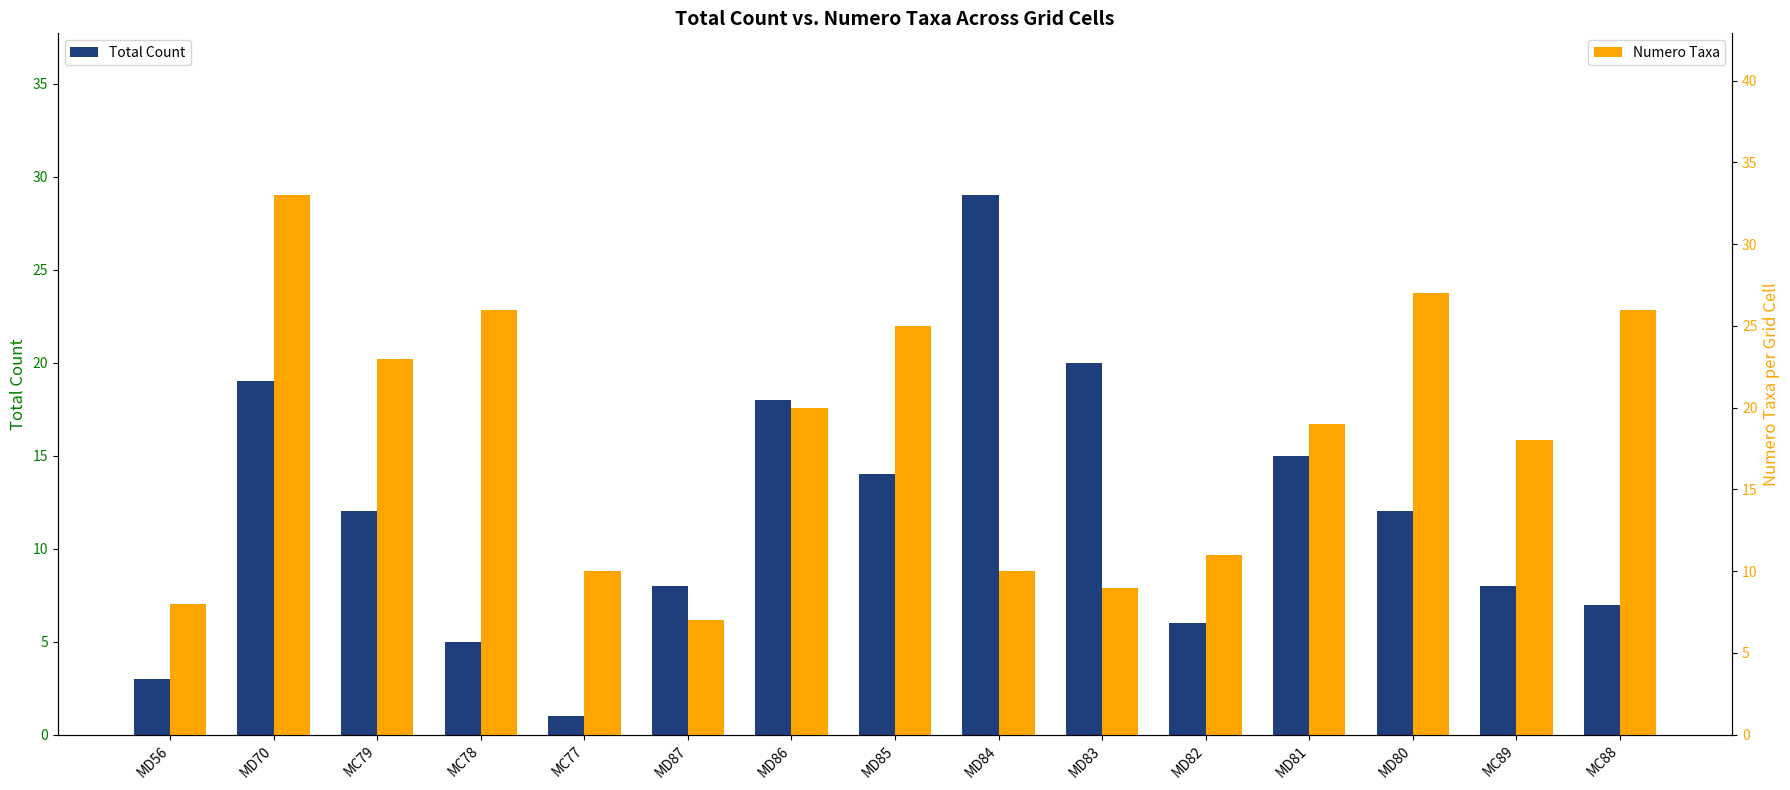

Is it true that Total Count equals 12 at MD80?

True